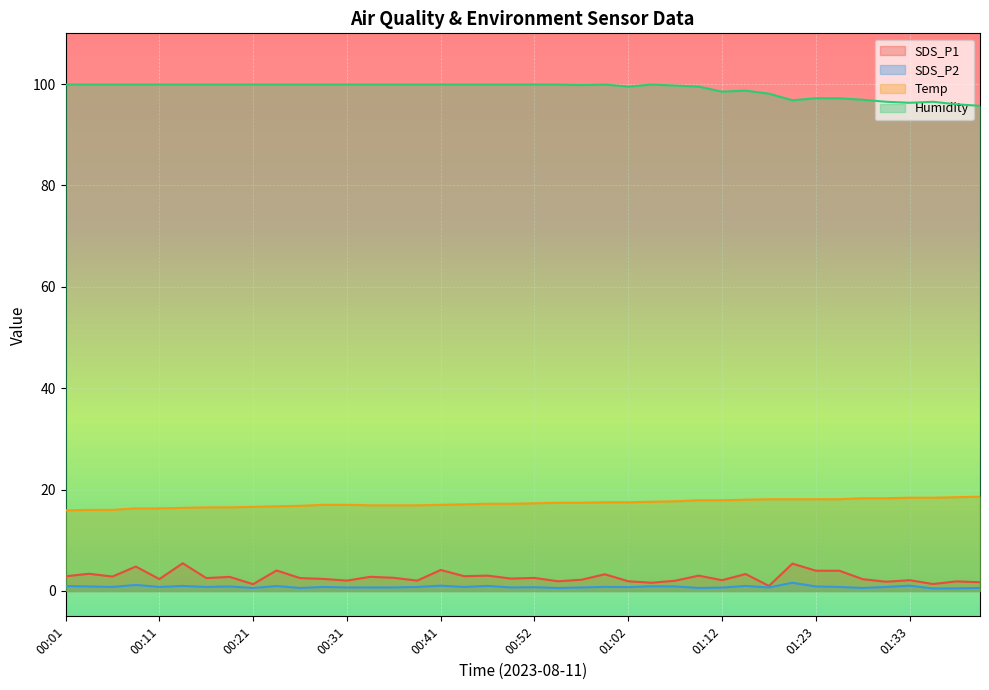

Reading left to right, transcribe all the data shown in this chart.

SDS_P1: 2.9	3.4	2.9	4.8	2.4	5.5	2.5	2.8	1.4	4.0	2.5	2.4	2.0	2.8	2.6	2.0	4.2	2.9	3.0	2.5	2.6	1.9	2.2	3.3	1.9	1.6	2.0	3.0	2.1	3.4	1.0	5.4	4.0	4.0	2.3	1.8	2.1	1.4	1.9	1.7
SDS_P2: 1.0	0.9	0.8	1.2	0.8	1.0	0.8	0.9	0.6	1.0	0.6	0.8	0.7	0.7	0.7	0.8	1.1	0.8	1.0	0.7	0.8	0.6	0.7	0.8	0.8	0.9	0.9	0.6	0.7	1.0	0.7	1.6	0.9	0.8	0.6	0.8	1.1	0.5	0.5	0.6
Temp: 15.9	16.0	16.0	16.3	16.3	16.4	16.5	16.5	16.6	16.7	16.8	17.0	17.0	16.9	16.9	16.9	17.0	17.1	17.2	17.2	17.3	17.4	17.4	17.5	17.5	17.6	17.7	17.9	17.9	18.0	18.1	18.1	18.1	18.1	18.3	18.3	18.4	18.4	18.5	18.6
Humidity: 99.9	99.9	99.9	99.9	99.9	99.9	99.9	99.9	99.9	99.9	99.9	99.9	99.9	99.9	99.9	99.9	99.9	99.9	99.9	99.9	99.9	99.9	99.8	99.9	99.5	99.9	99.7	99.5	98.5	98.7	98.1	96.8	97.2	97.2	96.9	96.5	96.3	96.5	96.0	95.7